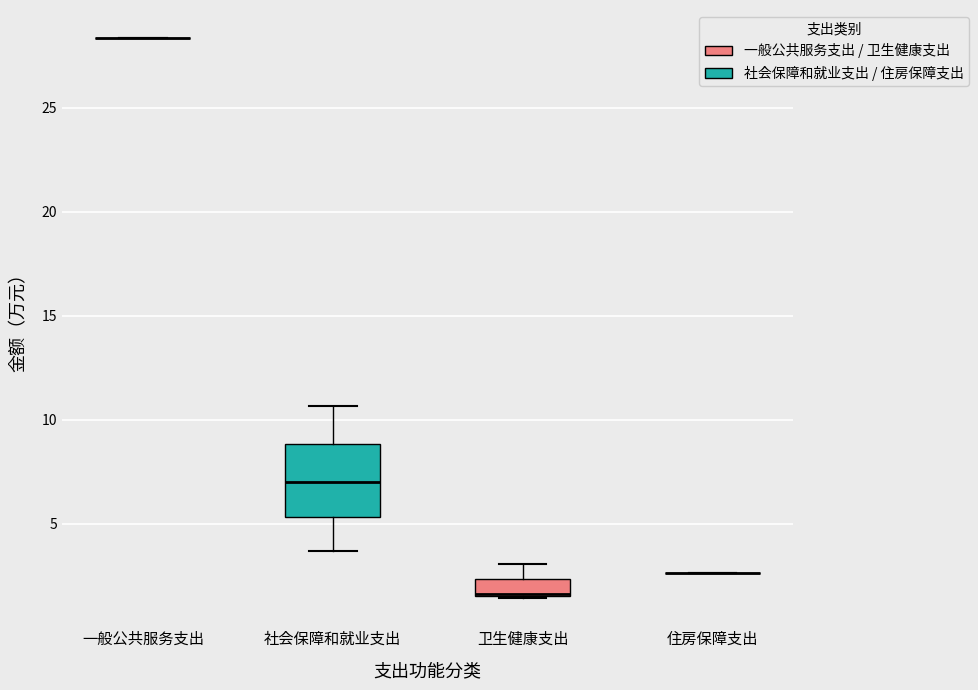

Reading left to right, read every box against the y-axis: the position of its median line, the range the box covers, and the ends of its whiskers. The values are not printed on the chart, so give them approximately, as read against the axis.

一般公共服务支出: box collapsed to a line at 28.5, whiskers 28.5 to 28.5
社会保障和就业支出: median 7.0, box 5.5 to 9.0, whiskers 3.5 to 10.5
卫生健康支出: median 1.5 (drawn on the box's lower edge), box 1.5 to 2.5, whiskers 1.5 to 3.0
住房保障支出: box collapsed to a line at 2.5, whiskers 2.5 to 2.5